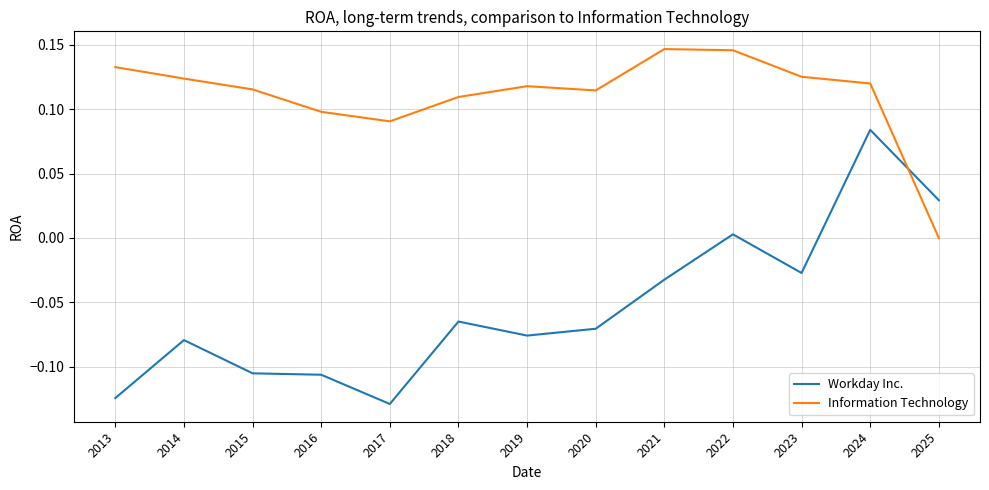

What is the spread (max minus min) of values at 2013?

0.3